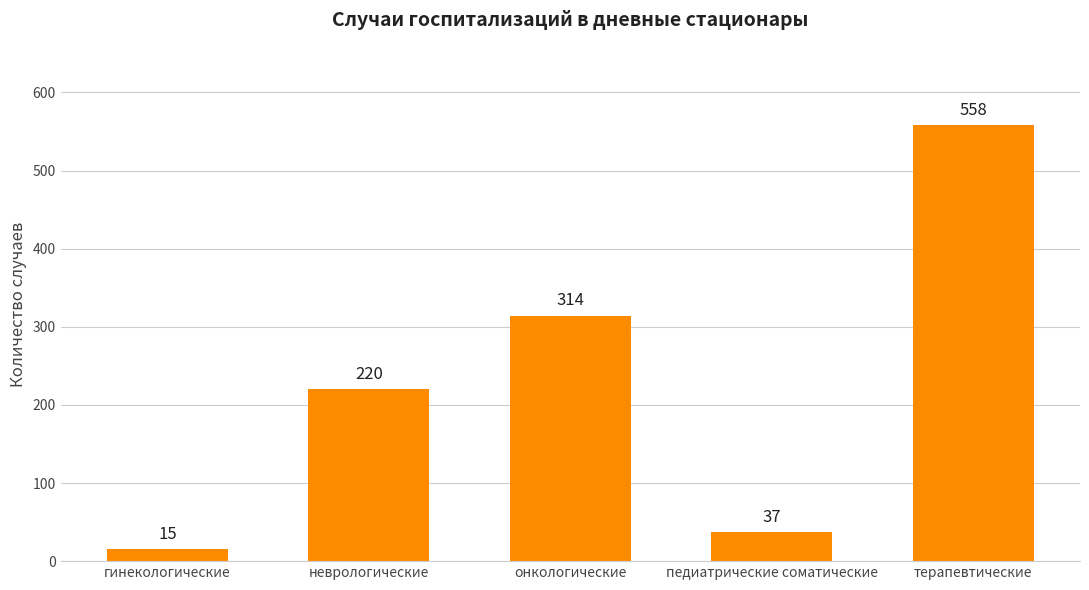

How many bars are there in total?

5